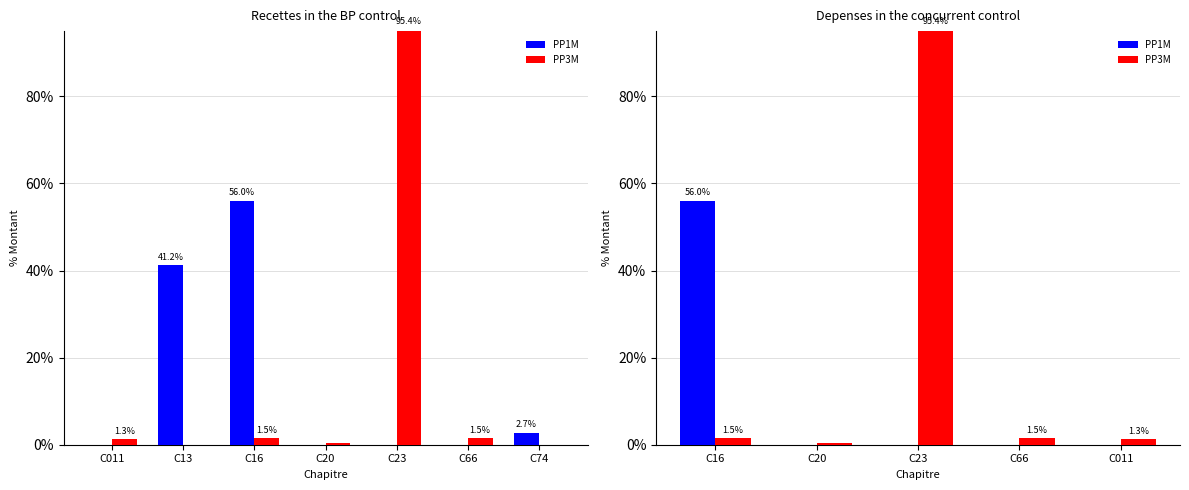

How many groups of bars are there?

5